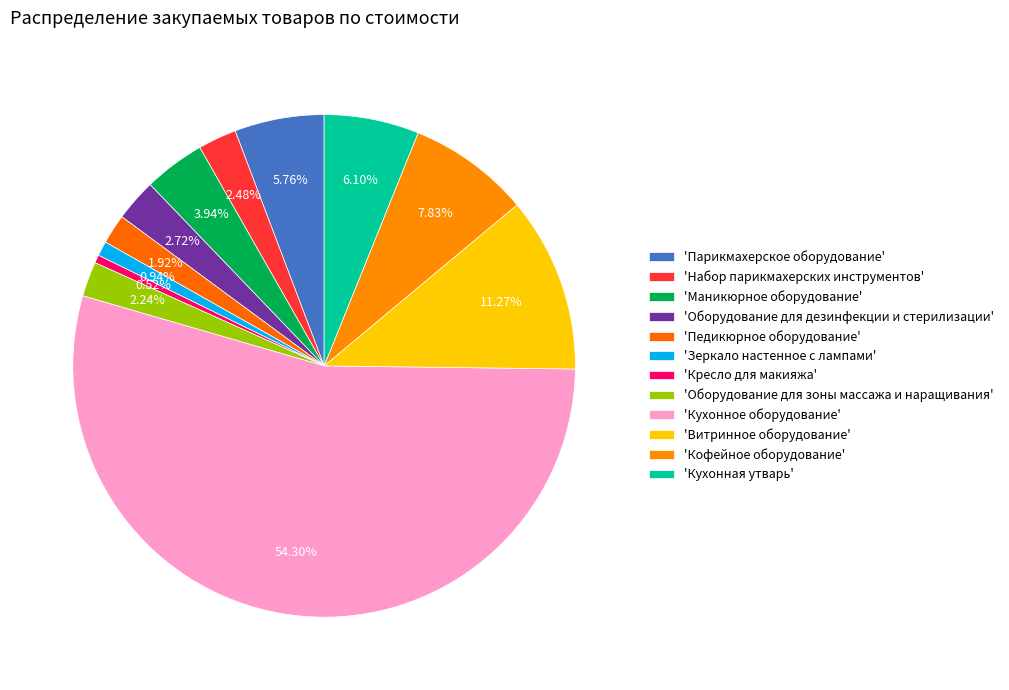

Which category has the smallest portion of the pie?

Кресло для макияжа